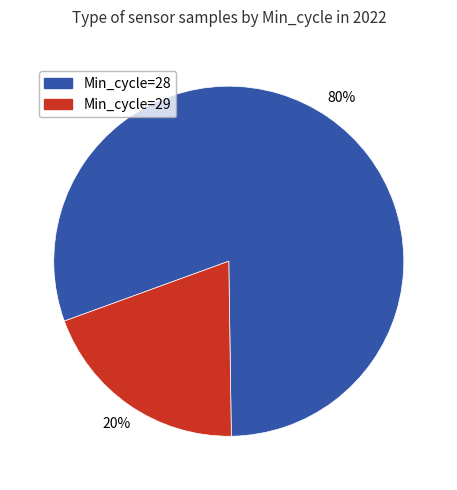

To the nearest percent, what percentage of the pie is Min_cycle=28?

80%